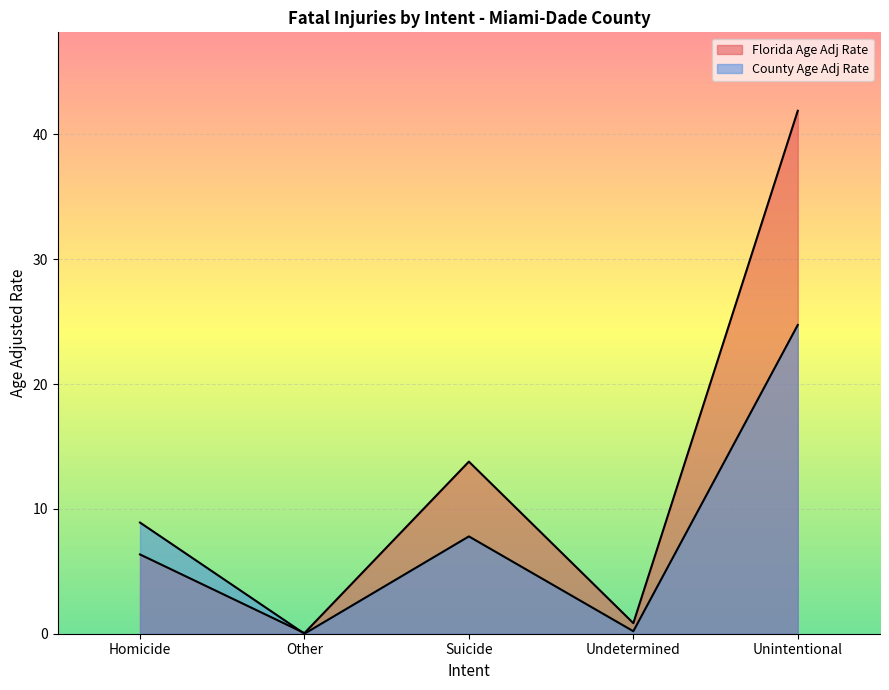

Is the value of Florida Age Adj Rate at Suicide greater than the value of County Age Adj Rate at Homicide?

Yes